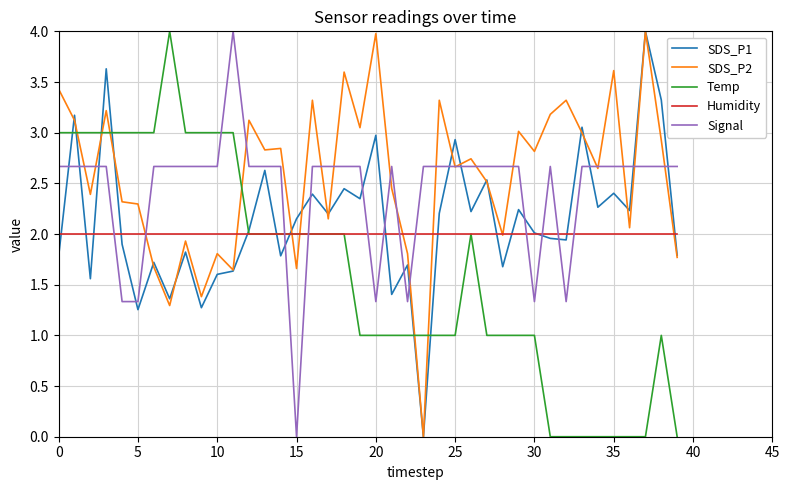

What is the maximum value shown in the chart?

4.0